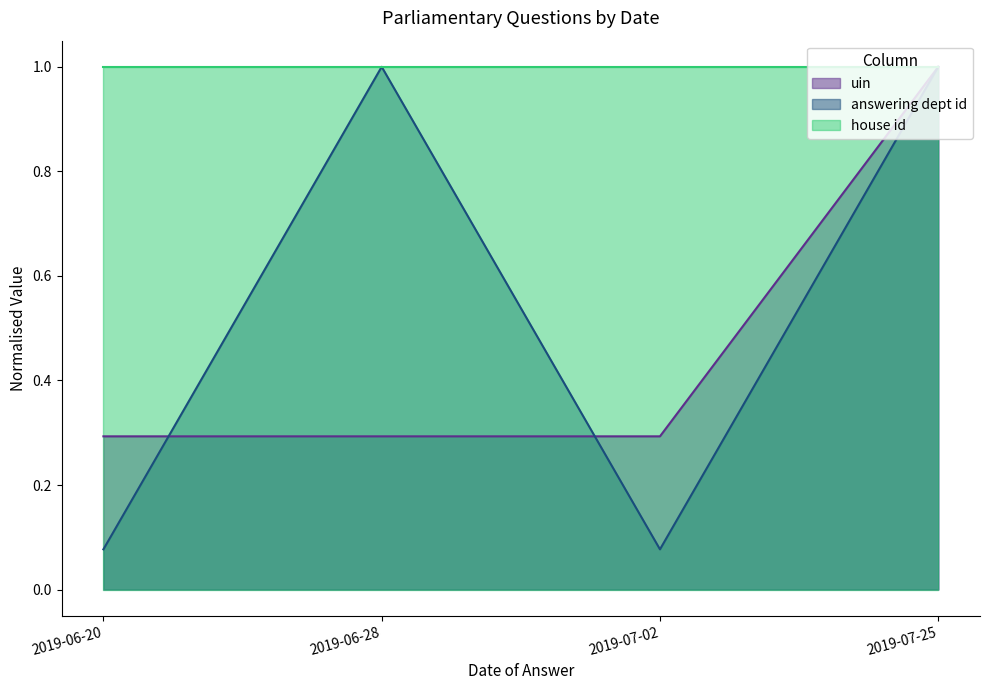

What is the value of the uin point at the 3rd from the left?

0.3